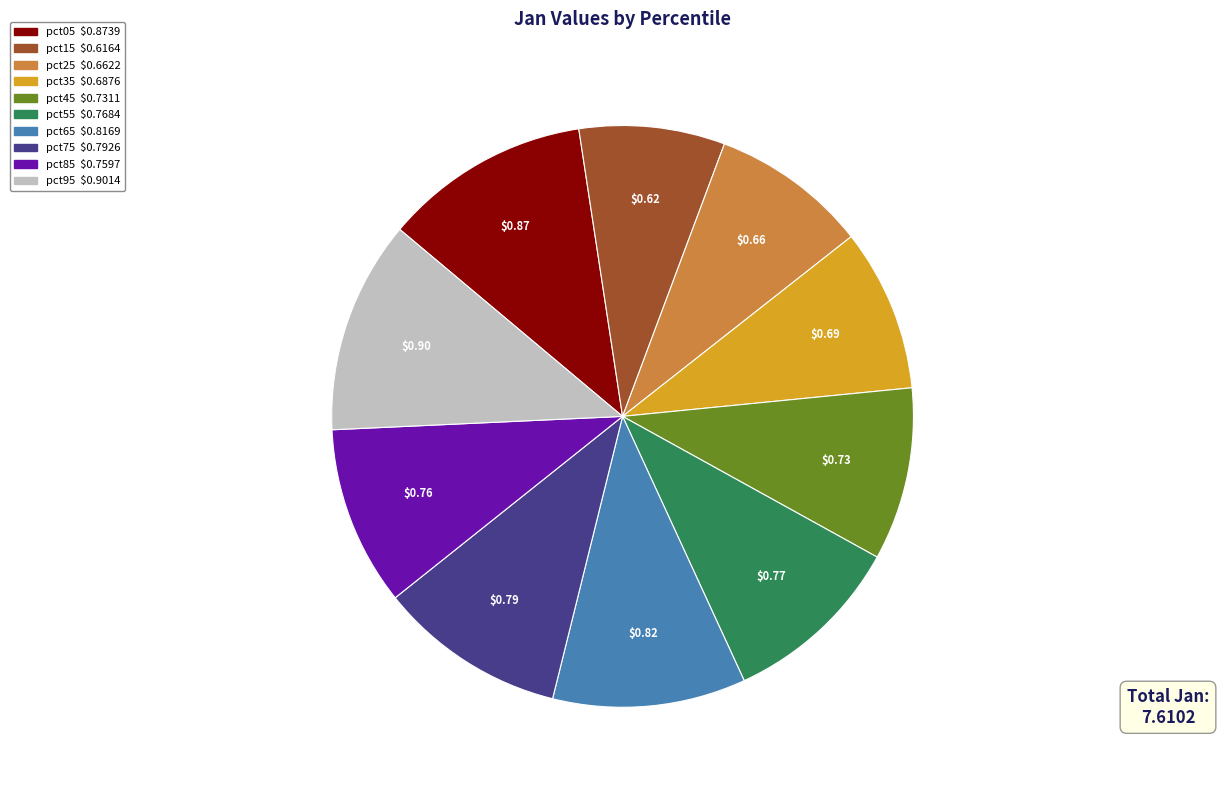

Is there any slice that represents more than half of the pie?

No